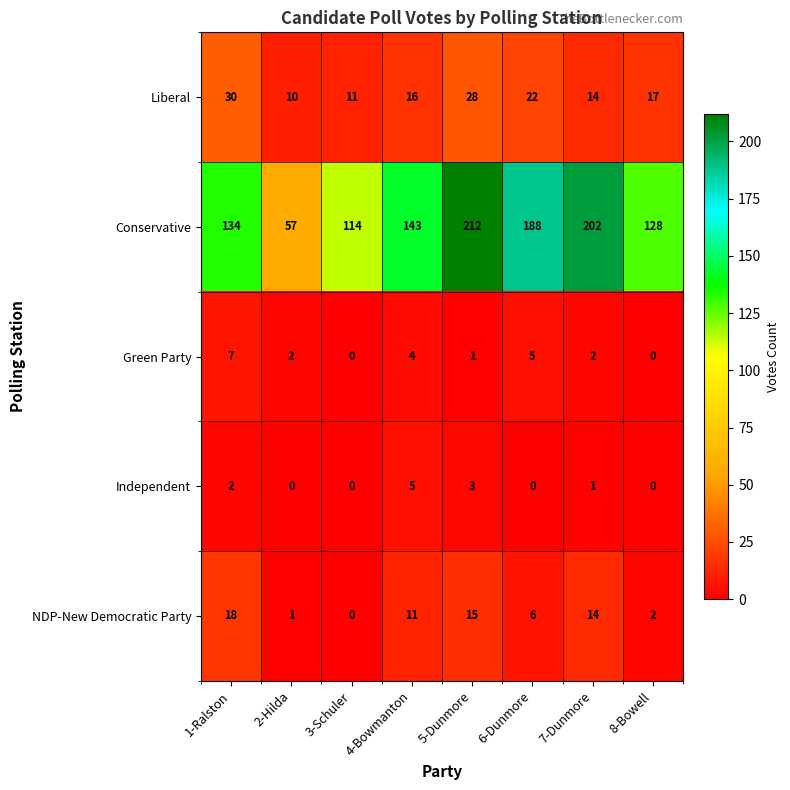

How many categories are shown in the chart?

8